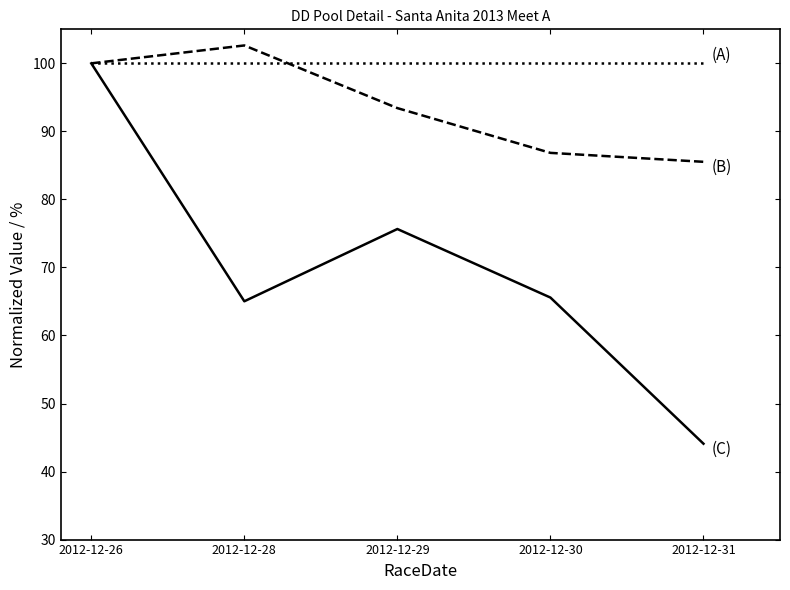

Does the chart display data point markers on the line(s)?

No